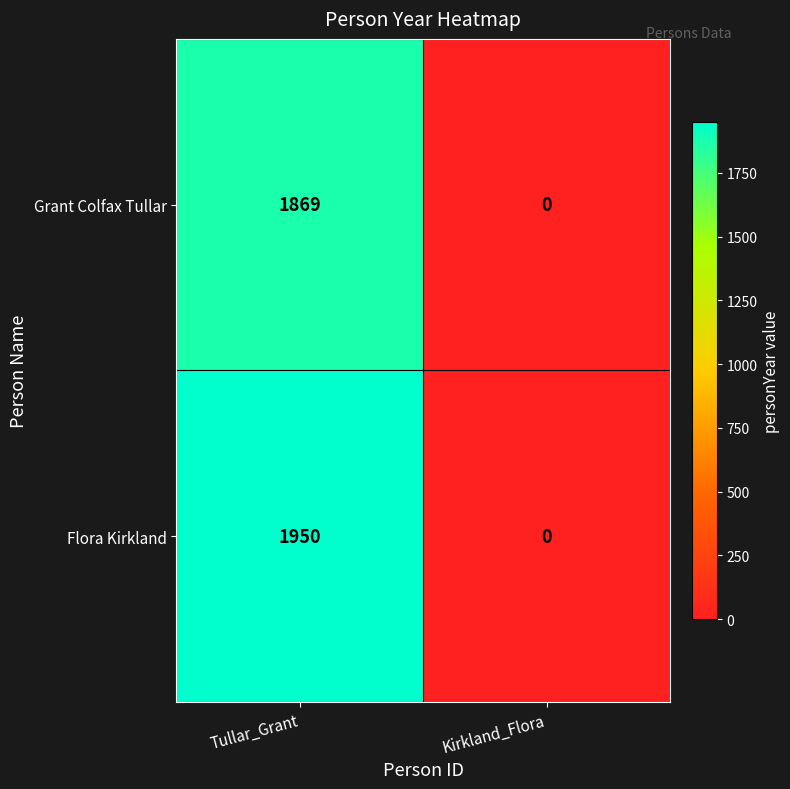

What is the highest value of the Grant Colfax Tullar series?

1869